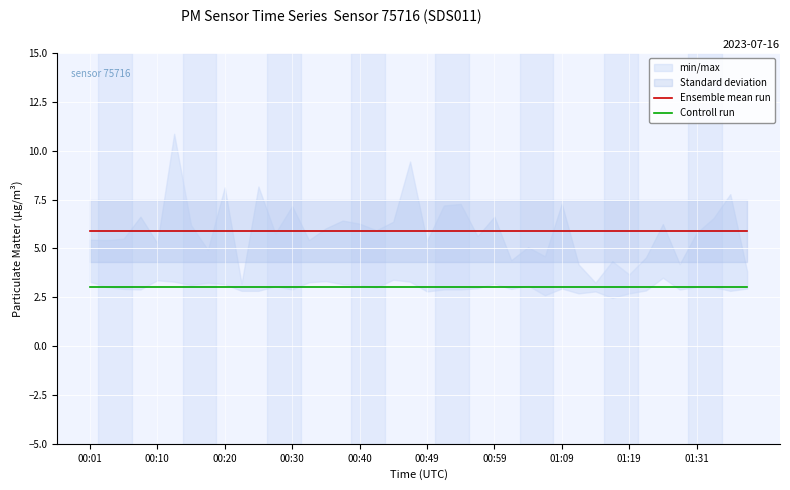

The Controll run series shows 3.0 at 25. True or false?

True